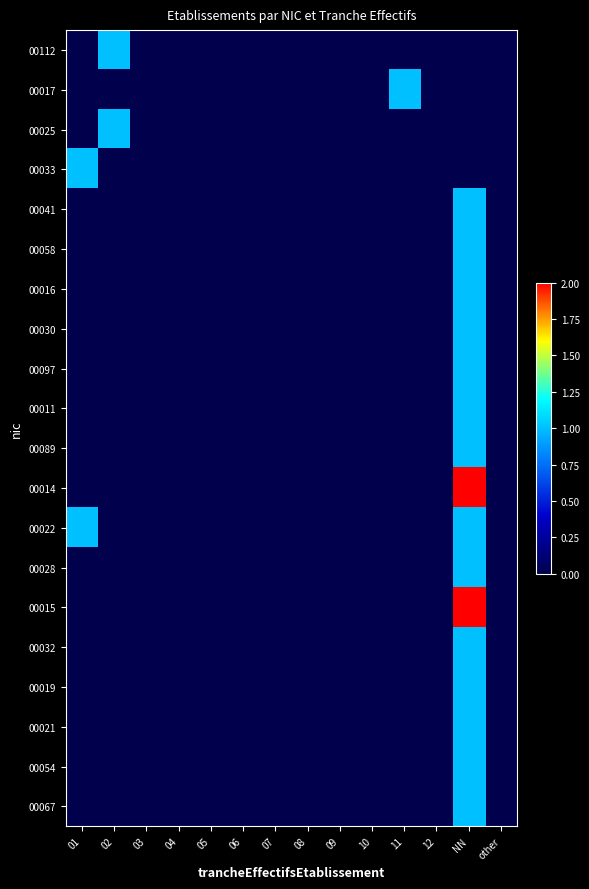

Reading left to right, list all the values displayed in this chart.

00112: 01=0	02=1	03=0	04=0	05=0	06=0	07=0	08=0	09=0	10=0	11=0	12=0	NN=0	other=0
00017: 01=0	02=0	03=0	04=0	05=0	06=0	07=0	08=0	09=0	10=0	11=1	12=0	NN=0	other=0
00025: 01=0	02=1	03=0	04=0	05=0	06=0	07=0	08=0	09=0	10=0	11=0	12=0	NN=0	other=0
00033: 01=1	02=0	03=0	04=0	05=0	06=0	07=0	08=0	09=0	10=0	11=0	12=0	NN=0	other=0
00041: 01=0	02=0	03=0	04=0	05=0	06=0	07=0	08=0	09=0	10=0	11=0	12=0	NN=1	other=0
00058: 01=0	02=0	03=0	04=0	05=0	06=0	07=0	08=0	09=0	10=0	11=0	12=0	NN=1	other=0
00016: 01=0	02=0	03=0	04=0	05=0	06=0	07=0	08=0	09=0	10=0	11=0	12=0	NN=1	other=0
00030: 01=0	02=0	03=0	04=0	05=0	06=0	07=0	08=0	09=0	10=0	11=0	12=0	NN=1	other=0
00097: 01=0	02=0	03=0	04=0	05=0	06=0	07=0	08=0	09=0	10=0	11=0	12=0	NN=1	other=0
00011: 01=0	02=0	03=0	04=0	05=0	06=0	07=0	08=0	09=0	10=0	11=0	12=0	NN=1	other=0
00089: 01=0	02=0	03=0	04=0	05=0	06=0	07=0	08=0	09=0	10=0	11=0	12=0	NN=1	other=0
00014: 01=0	02=0	03=0	04=0	05=0	06=0	07=0	08=0	09=0	10=0	11=0	12=0	NN=2	other=0
00022: 01=1	02=0	03=0	04=0	05=0	06=0	07=0	08=0	09=0	10=0	11=0	12=0	NN=1	other=0
00028: 01=0	02=0	03=0	04=0	05=0	06=0	07=0	08=0	09=0	10=0	11=0	12=0	NN=1	other=0
00015: 01=0	02=0	03=0	04=0	05=0	06=0	07=0	08=0	09=0	10=0	11=0	12=0	NN=2	other=0
00032: 01=0	02=0	03=0	04=0	05=0	06=0	07=0	08=0	09=0	10=0	11=0	12=0	NN=1	other=0
00019: 01=0	02=0	03=0	04=0	05=0	06=0	07=0	08=0	09=0	10=0	11=0	12=0	NN=1	other=0
00021: 01=0	02=0	03=0	04=0	05=0	06=0	07=0	08=0	09=0	10=0	11=0	12=0	NN=1	other=0
00054: 01=0	02=0	03=0	04=0	05=0	06=0	07=0	08=0	09=0	10=0	11=0	12=0	NN=1	other=0
00067: 01=0	02=0	03=0	04=0	05=0	06=0	07=0	08=0	09=0	10=0	11=0	12=0	NN=1	other=0